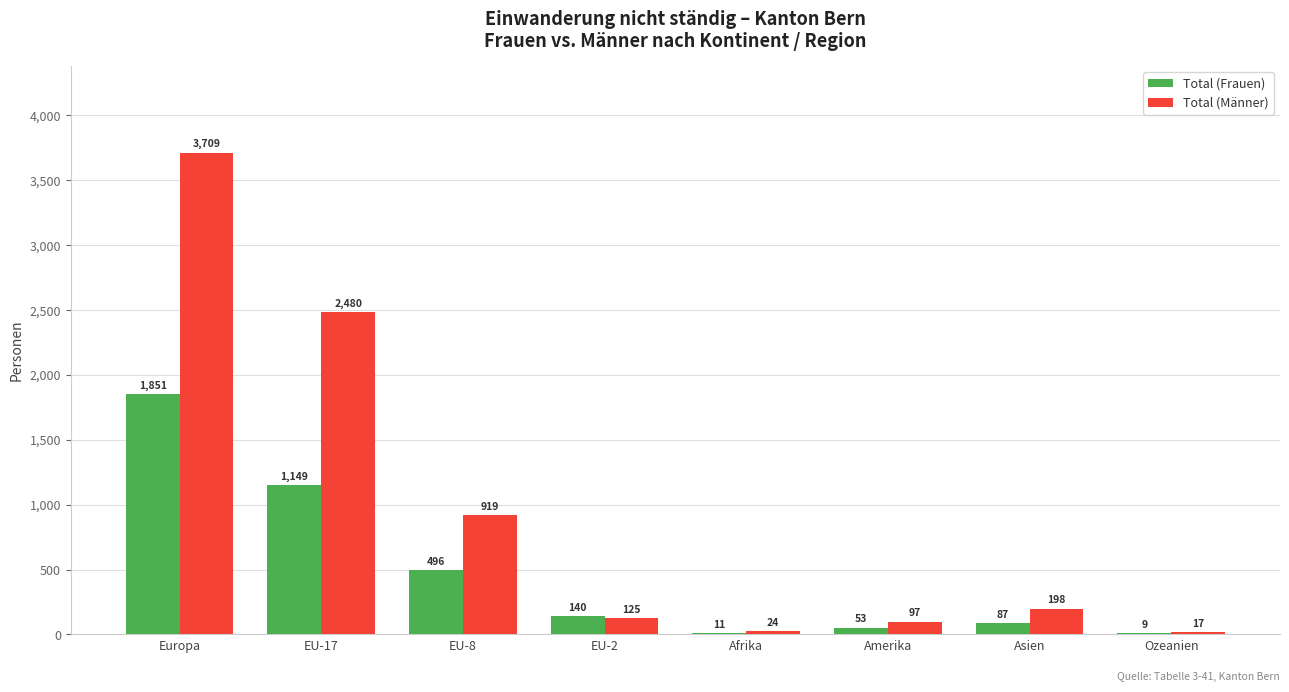

Which category has the highest value in the Total (Frauen) series?

Europa